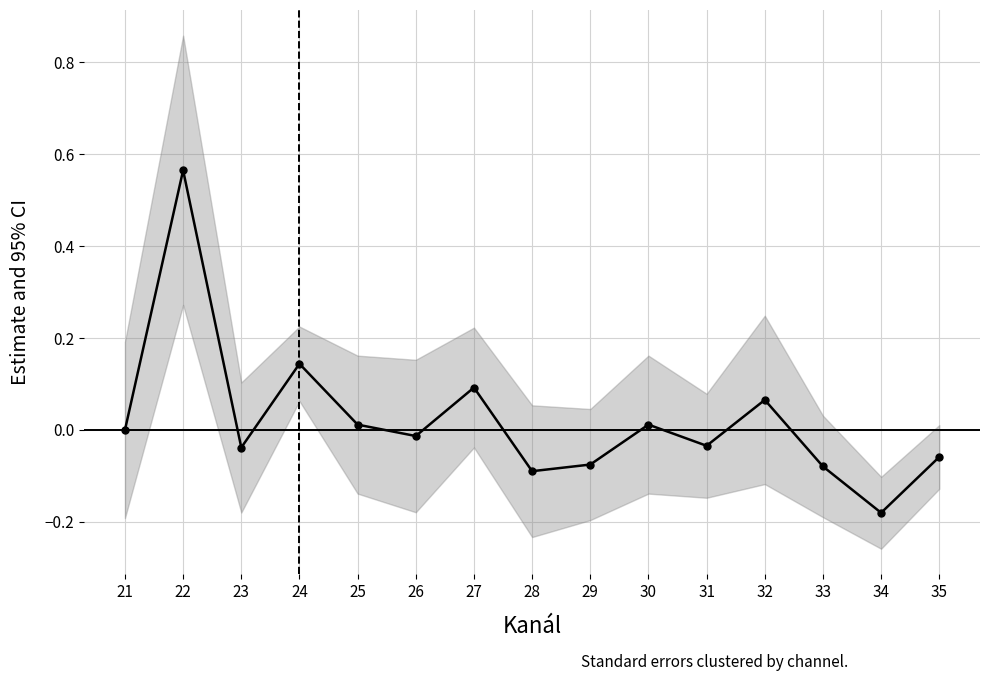

List the labels in order of value, smallest first.

34, 28, 33, 29, 35, 23, 31, 26, 21, 25, 30, 32, 27, 24, 22